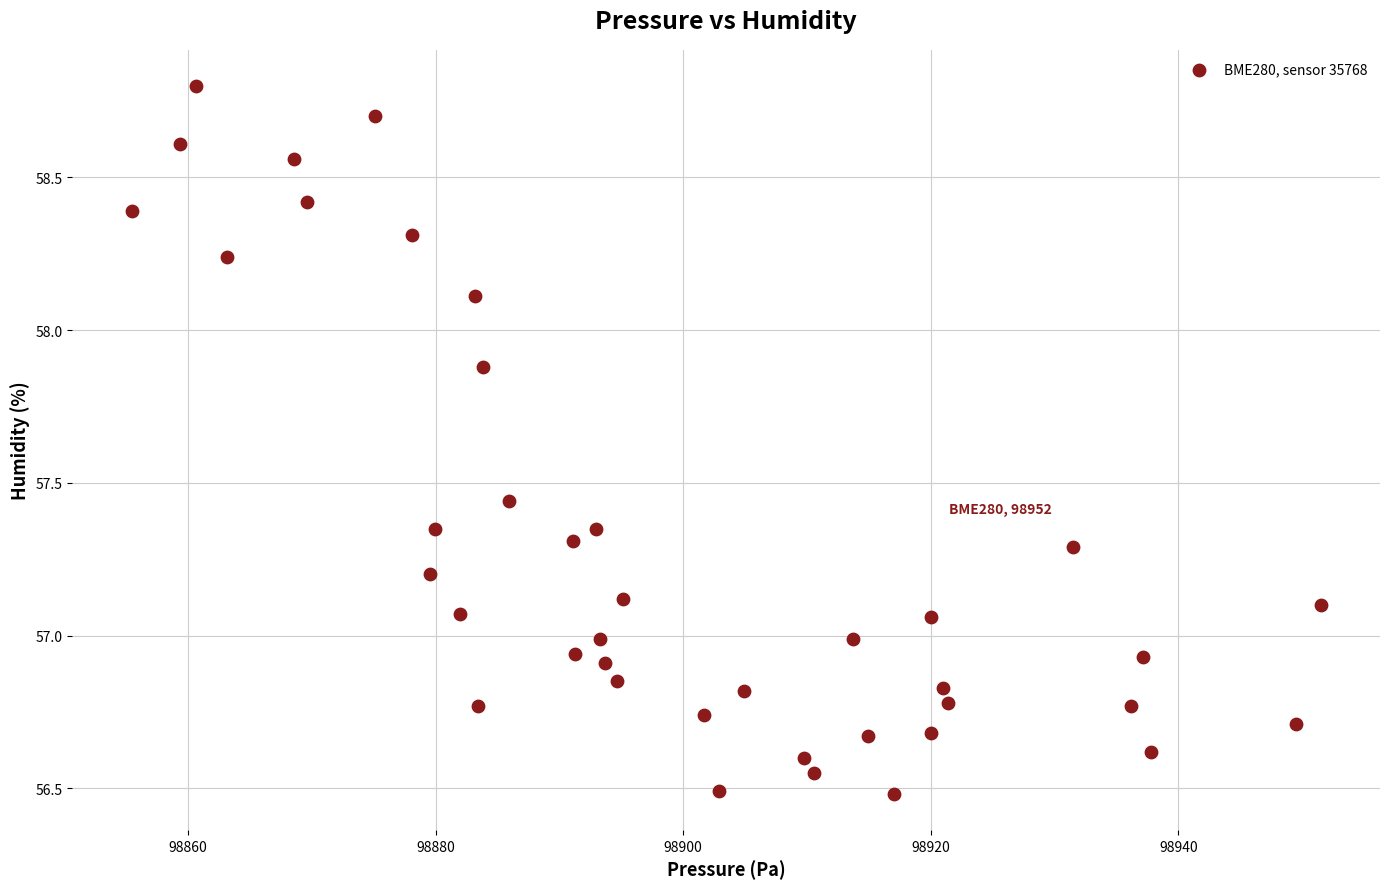

What is the range of X values (max minus min)?

96.1